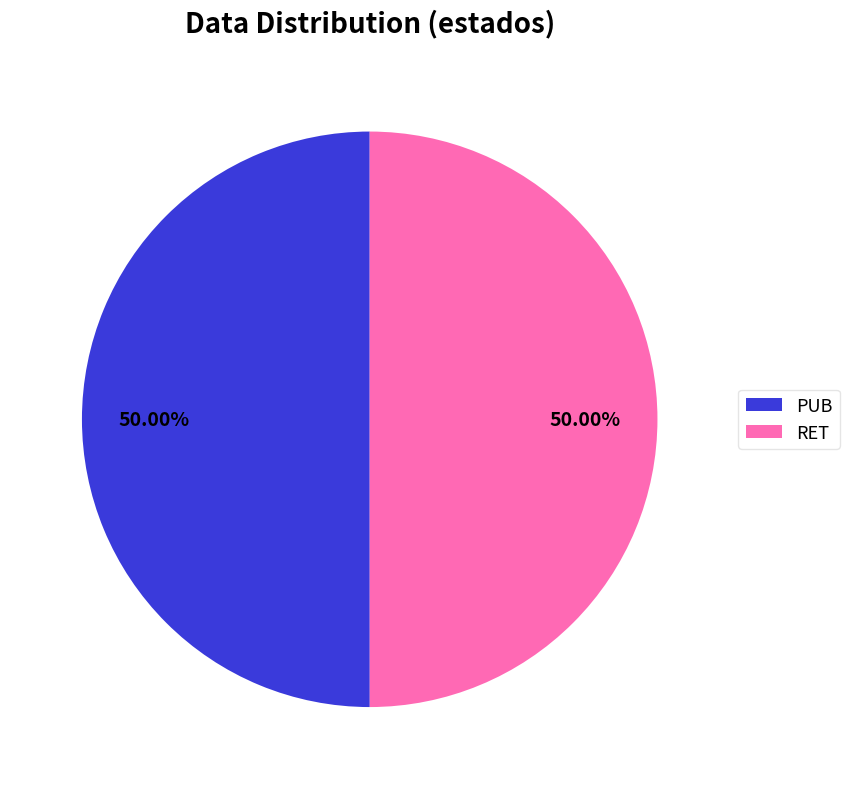

Approximately how many times larger is the value at RET compared to PUB?

1.0